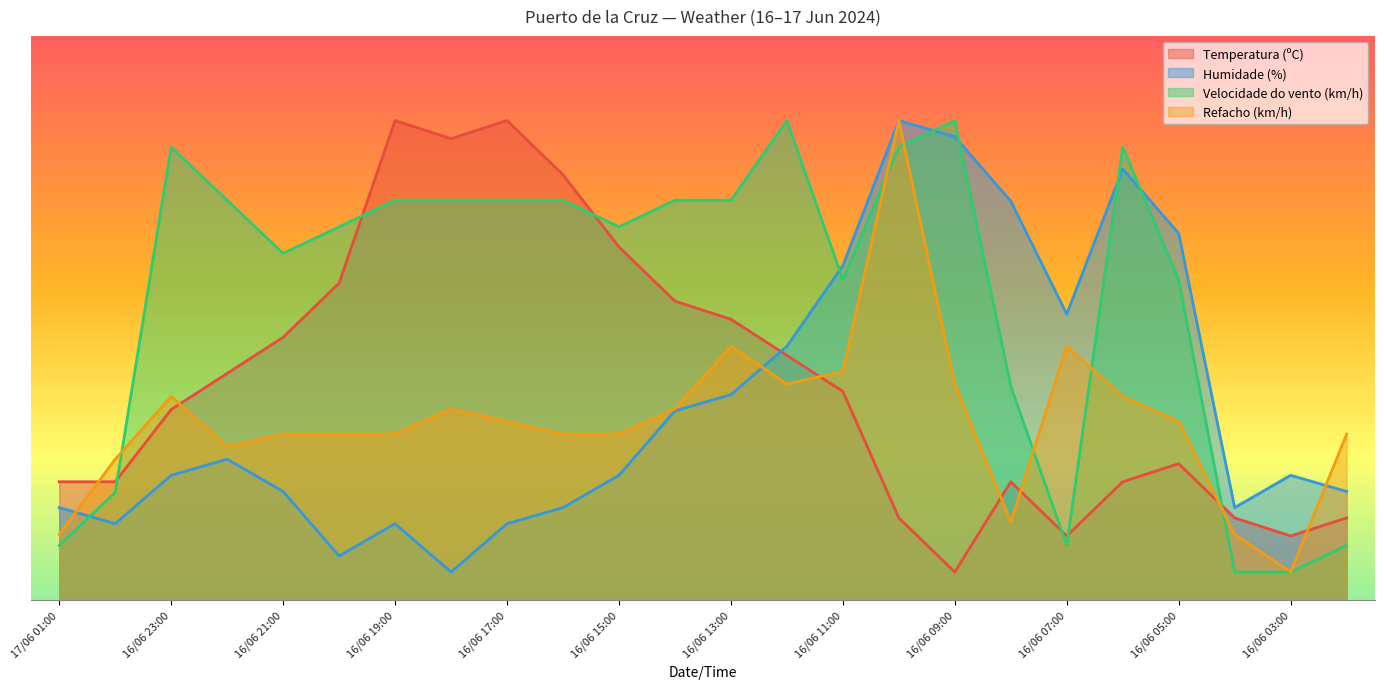

Reading right to left, transcribe all the data shown in this chart.

Temperatura (ºC): 14.6	11.4	14.6	24.2	21.0	11.4	21.0	5.0	14.6	37.0	43.4	49.8	53.0	62.6	75.4	85.0	81.8	85.0	56.2	46.6	40.2	33.8	21.0	21.0
Humidade (%): 19.3	22.1	16.4	65.0	76.4	50.7	70.7	82.1	85.0	59.3	45.0	36.4	33.6	22.1	16.4	13.6	5.0	13.6	7.9	19.3	25.0	22.1	13.6	16.4
Velocidade do vento (km/h): 9.7	5.0	5.0	56.8	80.3	9.7	37.9	85.0	80.3	56.8	85.0	70.9	70.9	66.2	70.9	70.9	70.9	70.9	66.2	61.5	70.9	80.3	19.1	9.7
Refacho (km/h): 29.4	5.0	11.7	31.7	36.1	45.0	13.9	38.3	85.0	40.6	38.3	45.0	33.9	29.4	29.4	31.7	33.9	29.4	29.4	29.4	27.2	36.1	25.0	11.7